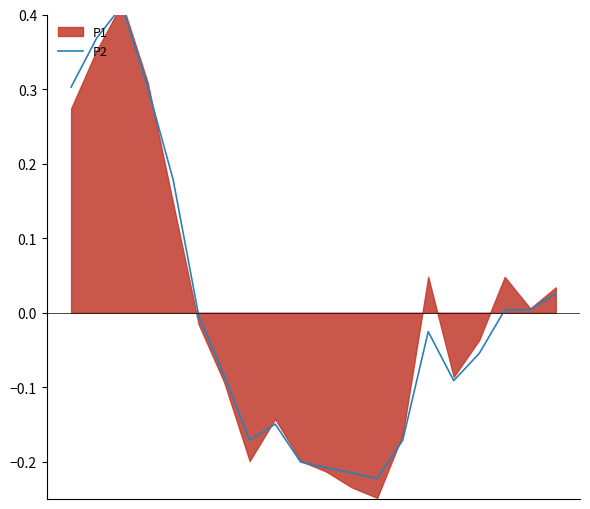

At which category does the data reach its first local peak?

2